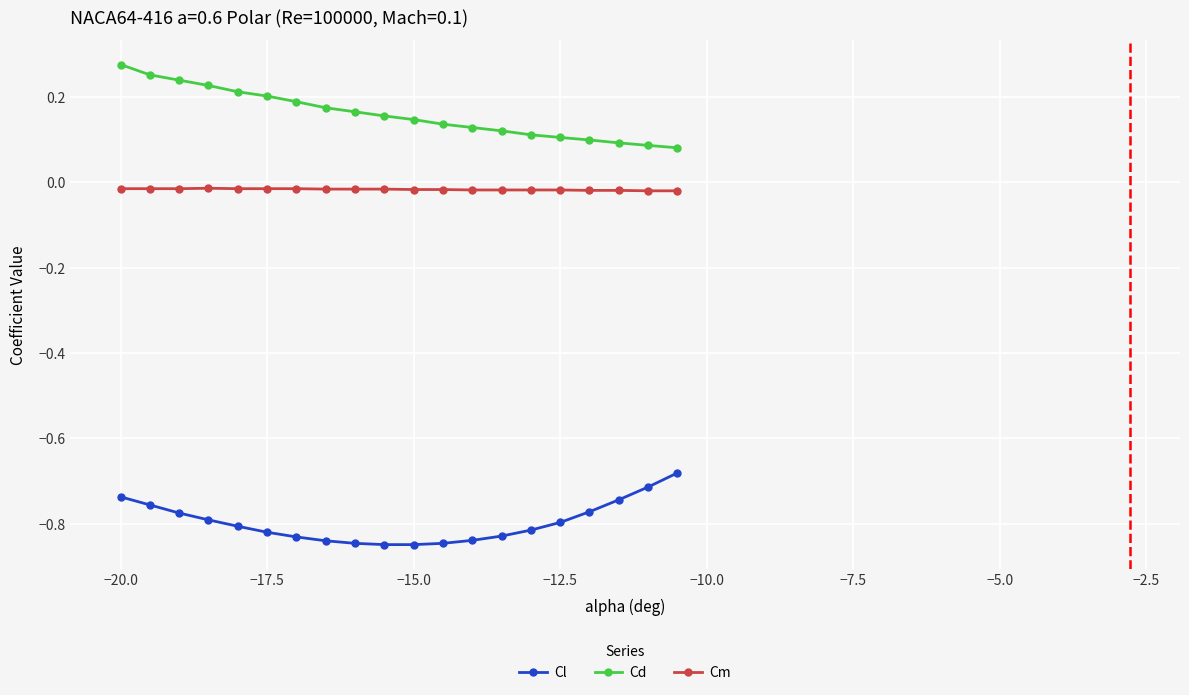

True or false: Cl and Cd cross at least once.

False